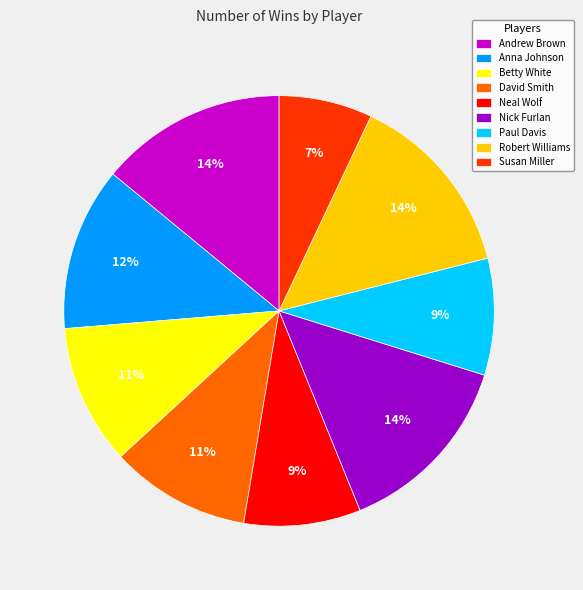

Is Paul Davis the majority of the pie?

No